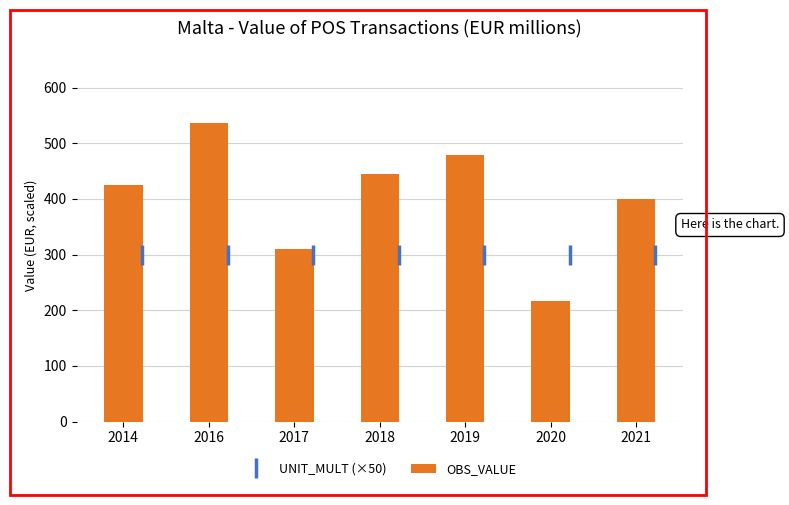

Which category has the lowest value in the OBS_VALUE series?

2020